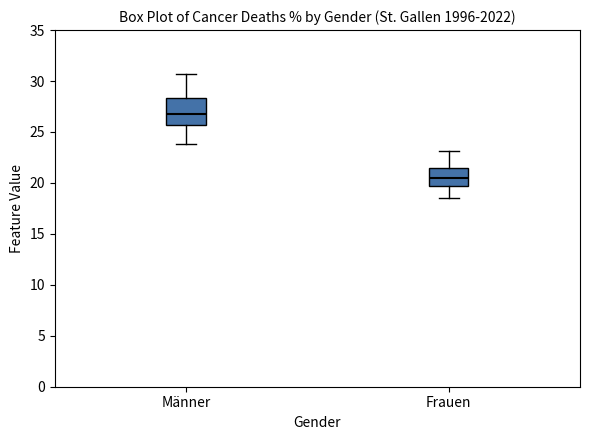

Reading left to right, read every box against the y-axis: the position of its median line, the range the box covers, and the ends of its whiskers. The values are not printed on the chart, so give them approximately, as read against the axis.

Männer: median 26.5, box 25.5 to 28.5, whiskers 24.0 to 30.5
Frauen: median 20.5, box 19.5 to 21.5, whiskers 18.5 to 23.0